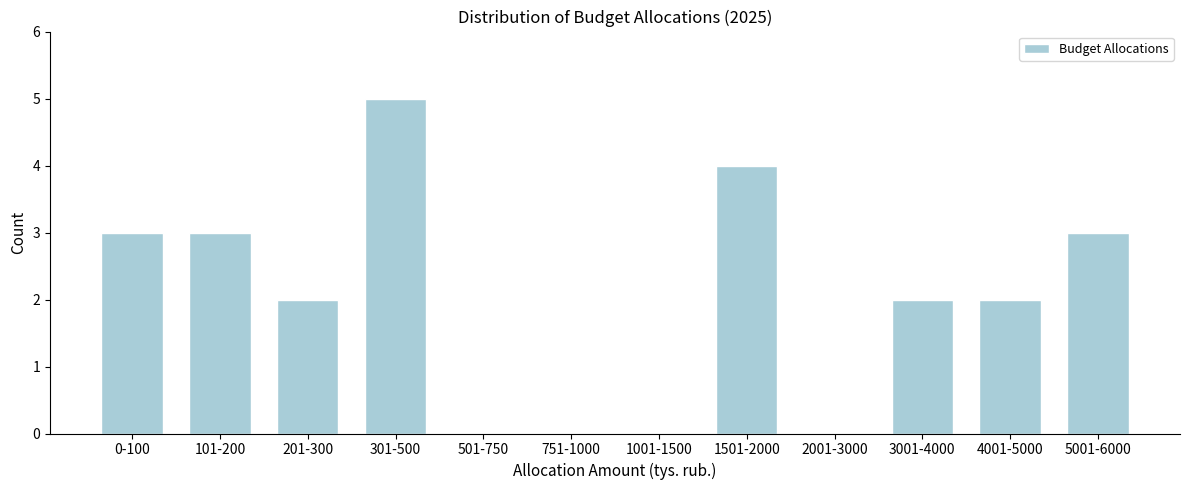

Reading right to left, transcribe all the data shown in this chart.

5001-6000=3	4001-5000=2	3001-4000=2	2001-3000=0	1501-2000=4	1001-1500=0	751-1000=0	501-750=0	301-500=5	201-300=2	101-200=3	0-100=3